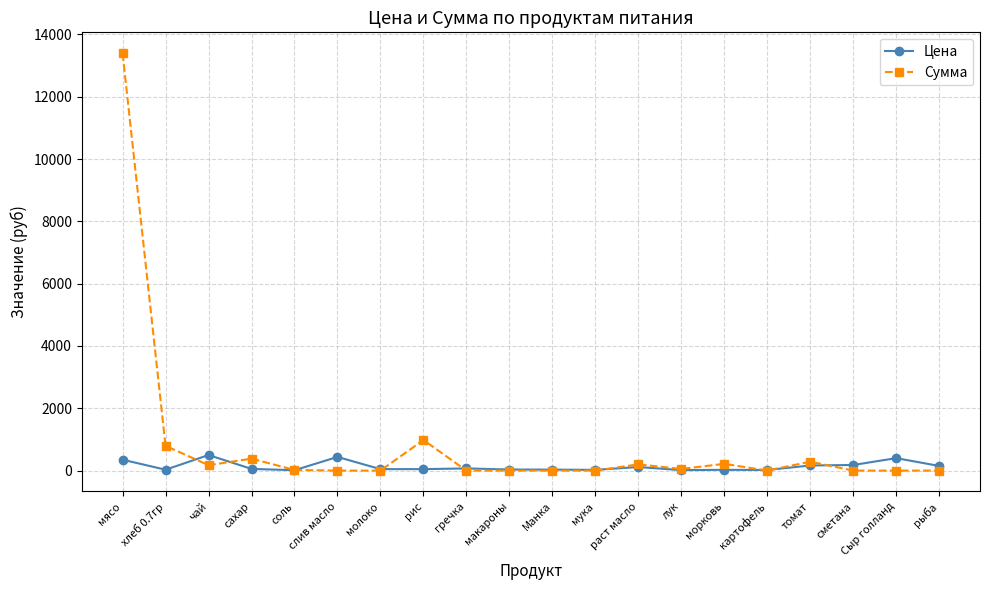

True or false: Цена has a value of 500.0 at чай.

True